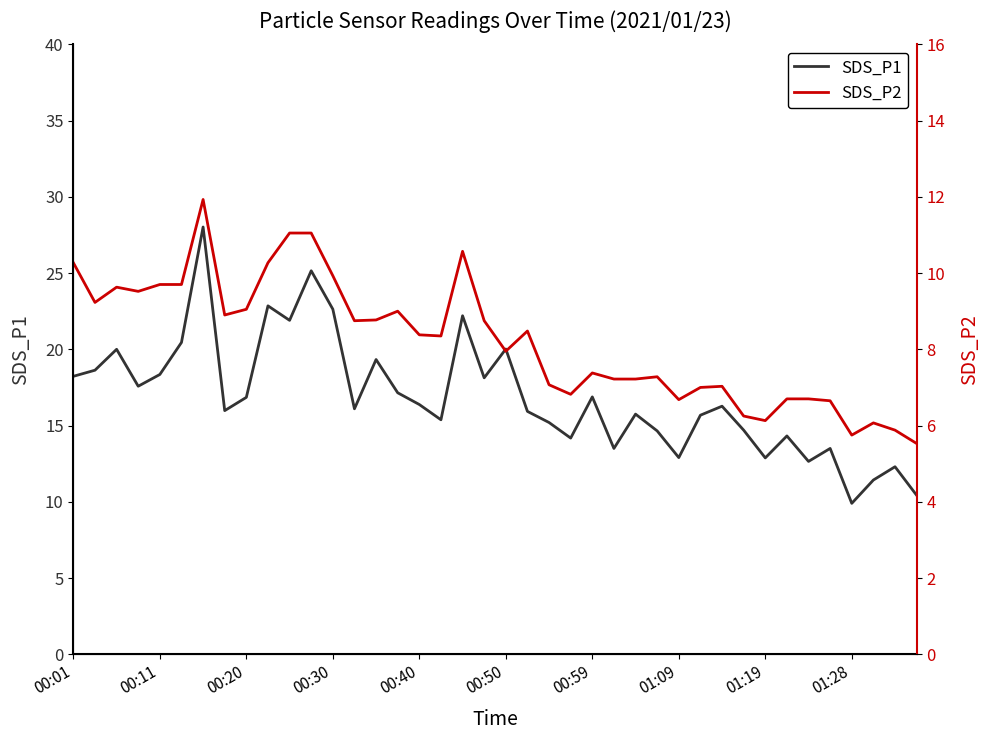

What is the minimum value for SDS_P1?

9.9